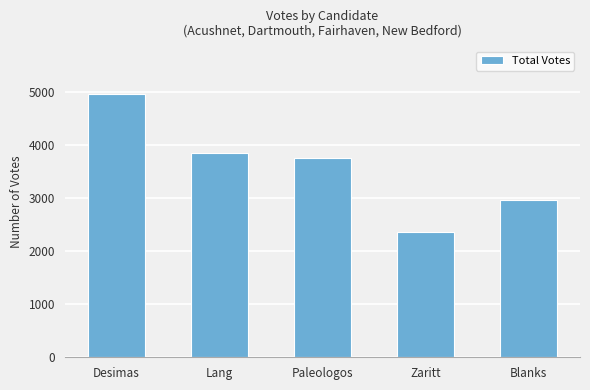

True or false: the data shows 8278 at Desimas.

False